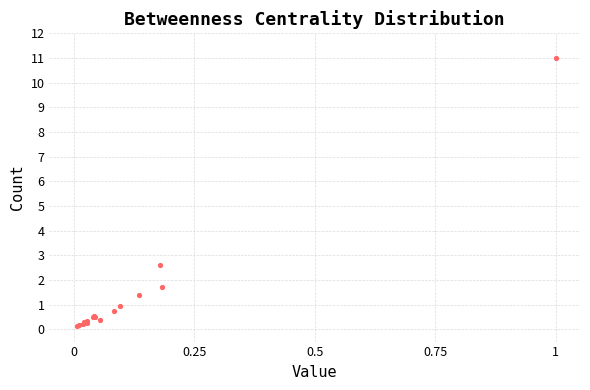

What Y value in the scatter plot is closest to 5?

2.6